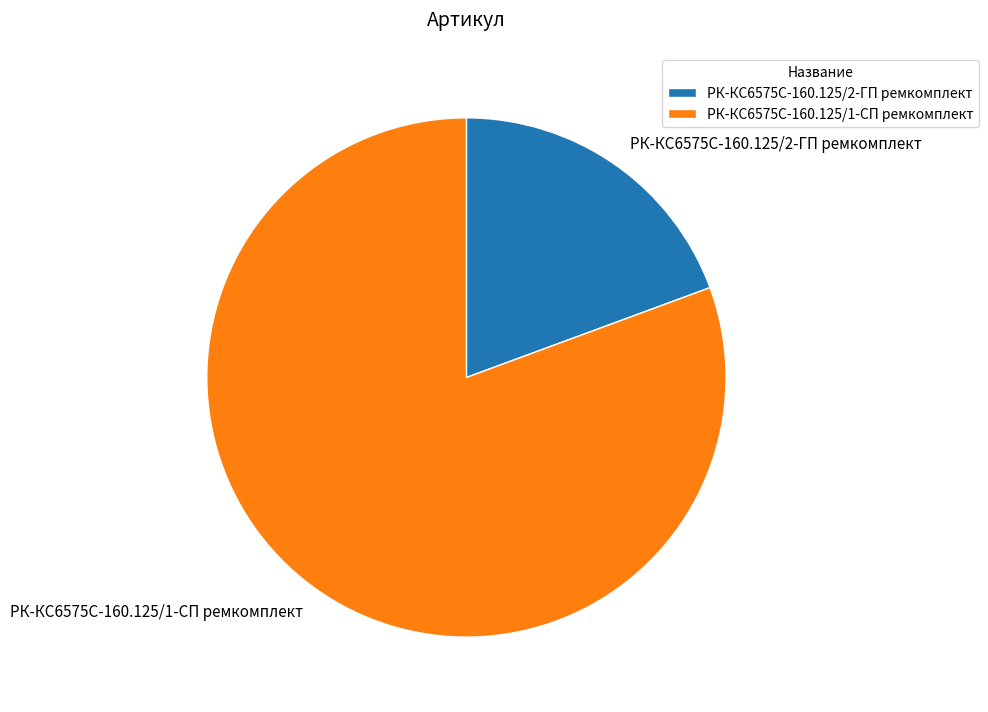

Is there a majority slice in this chart?

Yes